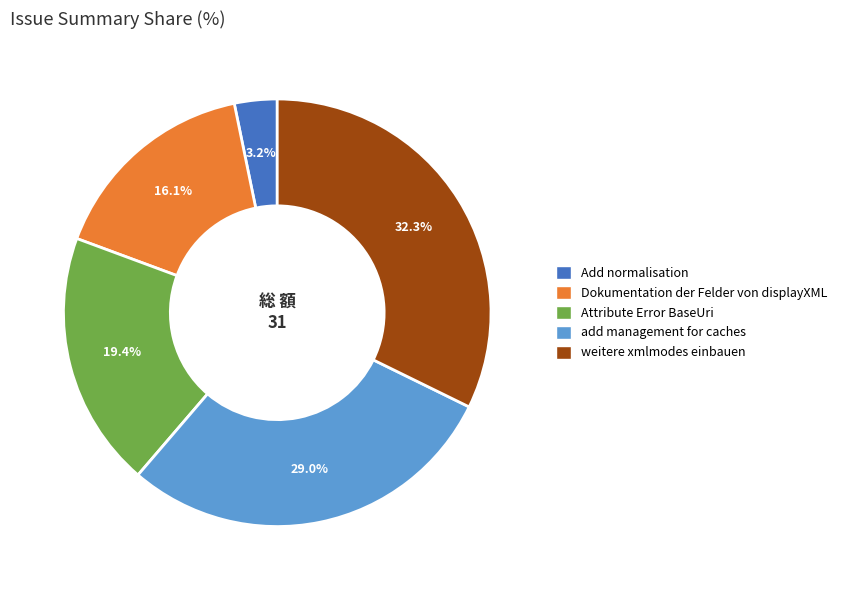

What percentage do Dokumentation der Felder von displayXML and Attribute Error BaseUri together represent?

35.5%